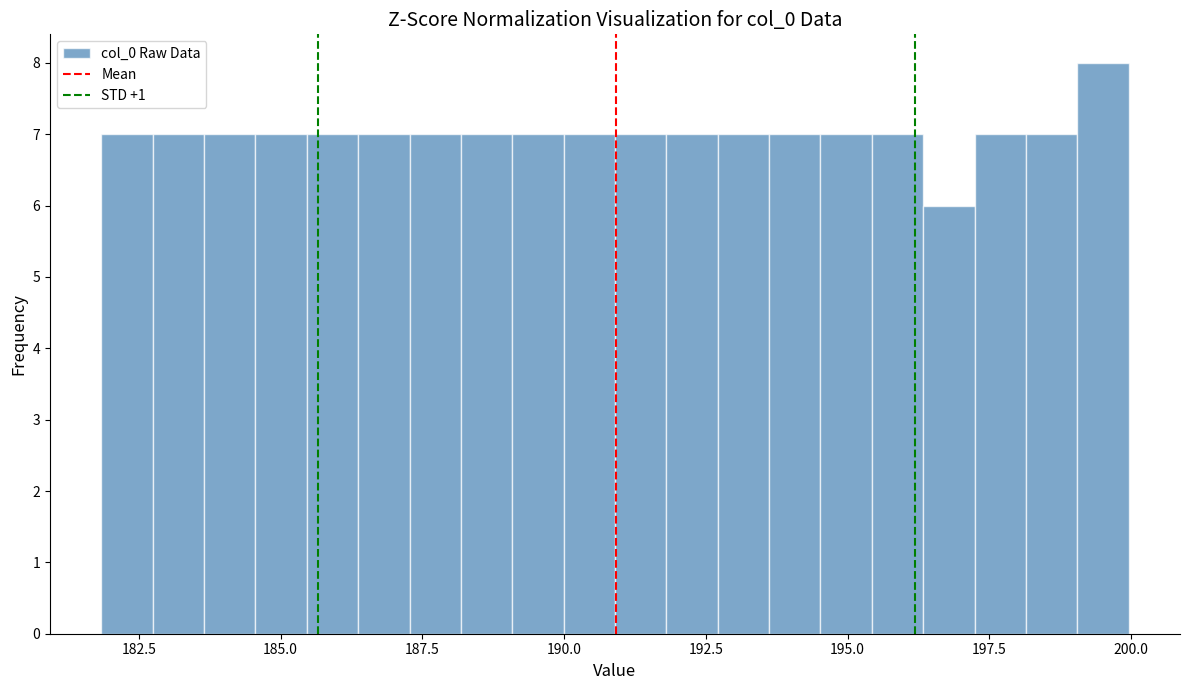

Around what value on the x-axis is the tallest bar? Give the approximate position of its centre, as read against the axis.

199.5